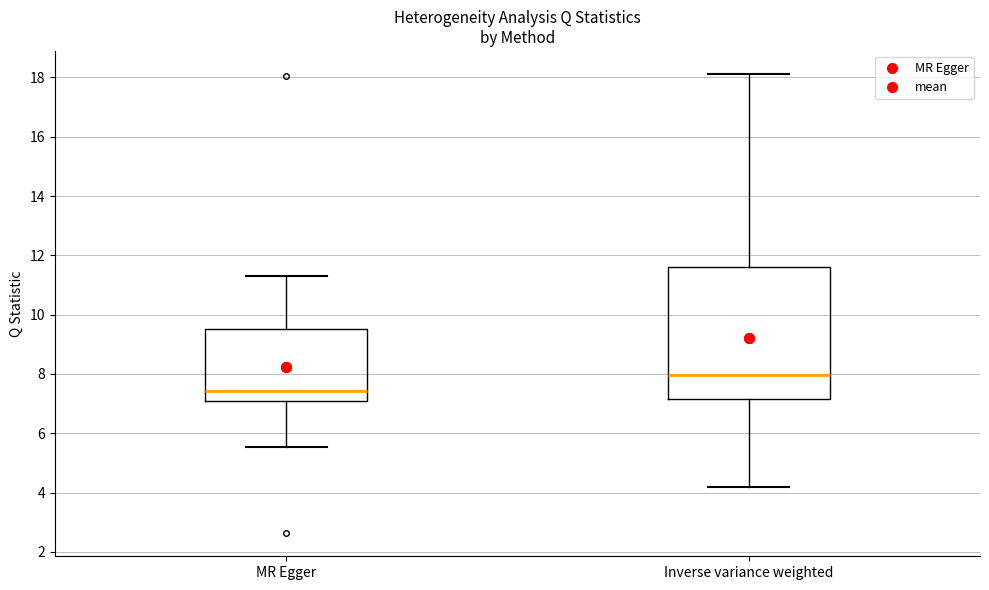

Reading left to right, transcribe this box plot: for each box, give where its median line is, the range the box spans, and where its two whiskers end, as read against the y-axis. The values are not printed on the chart, so give them approximately, as read against the axis.

MR Egger: median 7.4, box 7.0 to 9.6, whiskers 5.6 to 11.4
Inverse variance weighted: median 8.0, box 7.2 to 11.6, whiskers 4.2 to 18.2